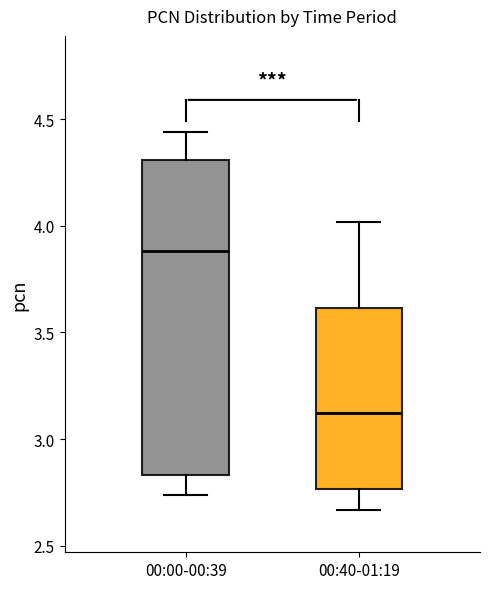

Comparing the boxes themselves (not the whiskers), which one is the tallest?

00:00-00:39